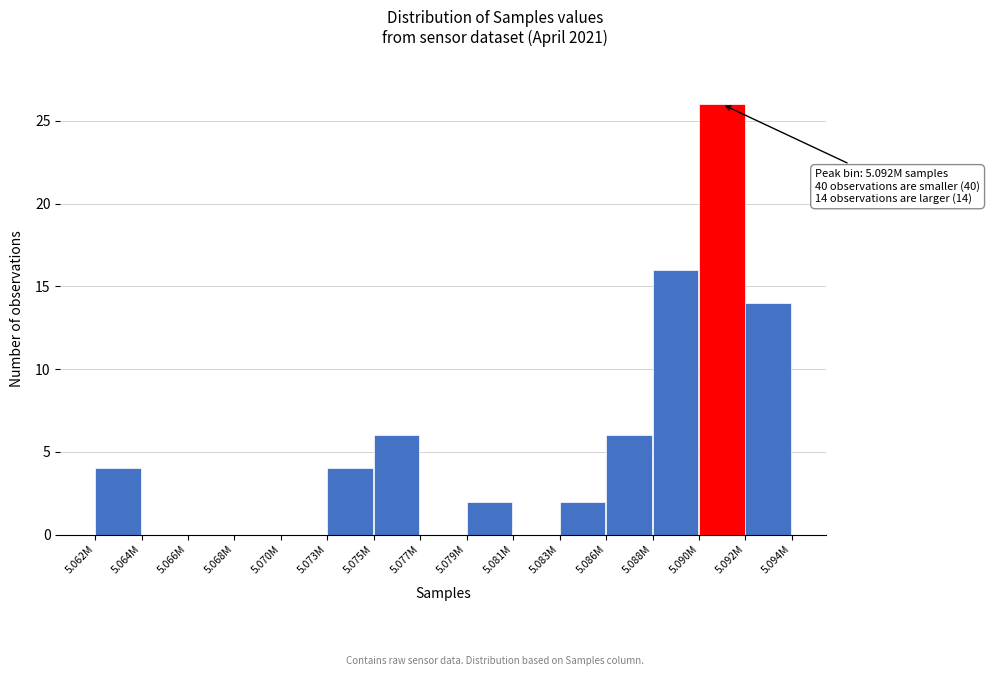

Reading right to left, list all the values displayed in this chart.

5.092M=14	5.090M=26	5.088M=16	5.086M=6	5.083M=2	5.081M=0	5.079M=2	5.077M=0	5.075M=6	5.073M=4	5.070M=0	5.068M=0	5.066M=0	5.064M=0	5.062M=4